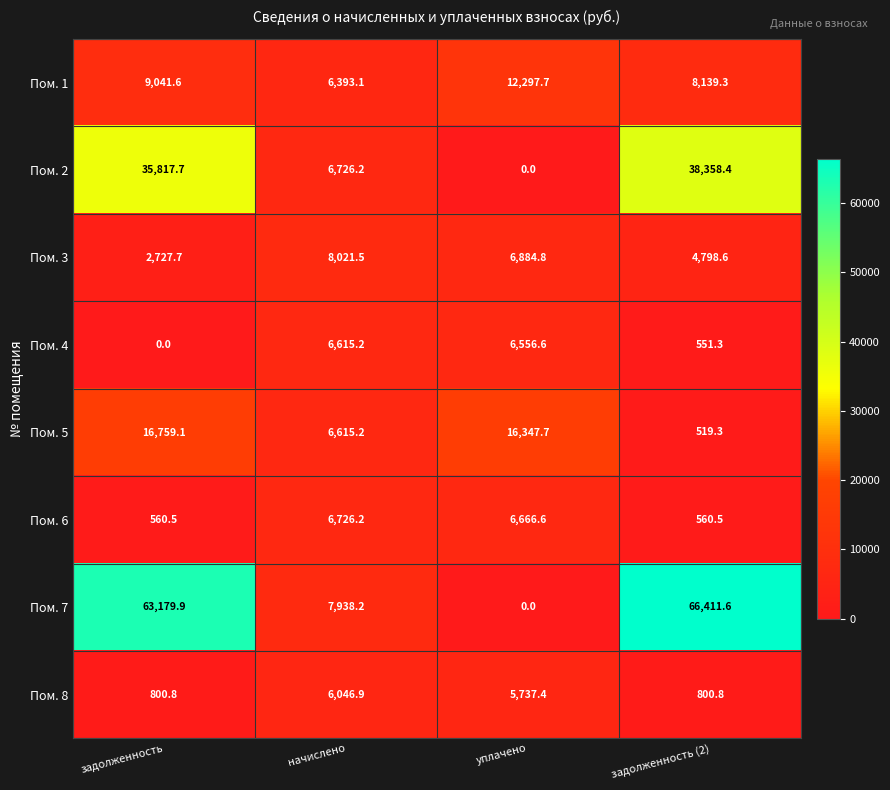

List the series in order of their peak value, highest first.

Пом. 7, Пом. 2, Пом. 5, Пом. 1, Пом. 3, Пом. 6, Пом. 4, Пом. 8